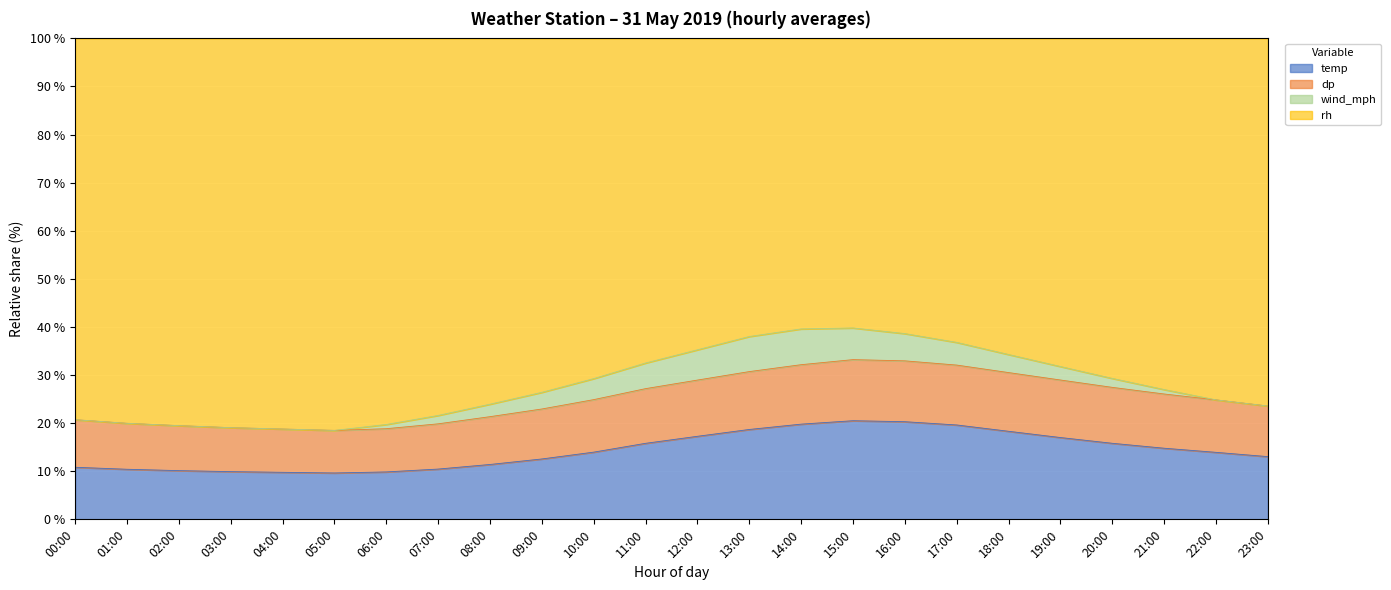

The temp series shows 14.0 at 10:00. True or false?

True